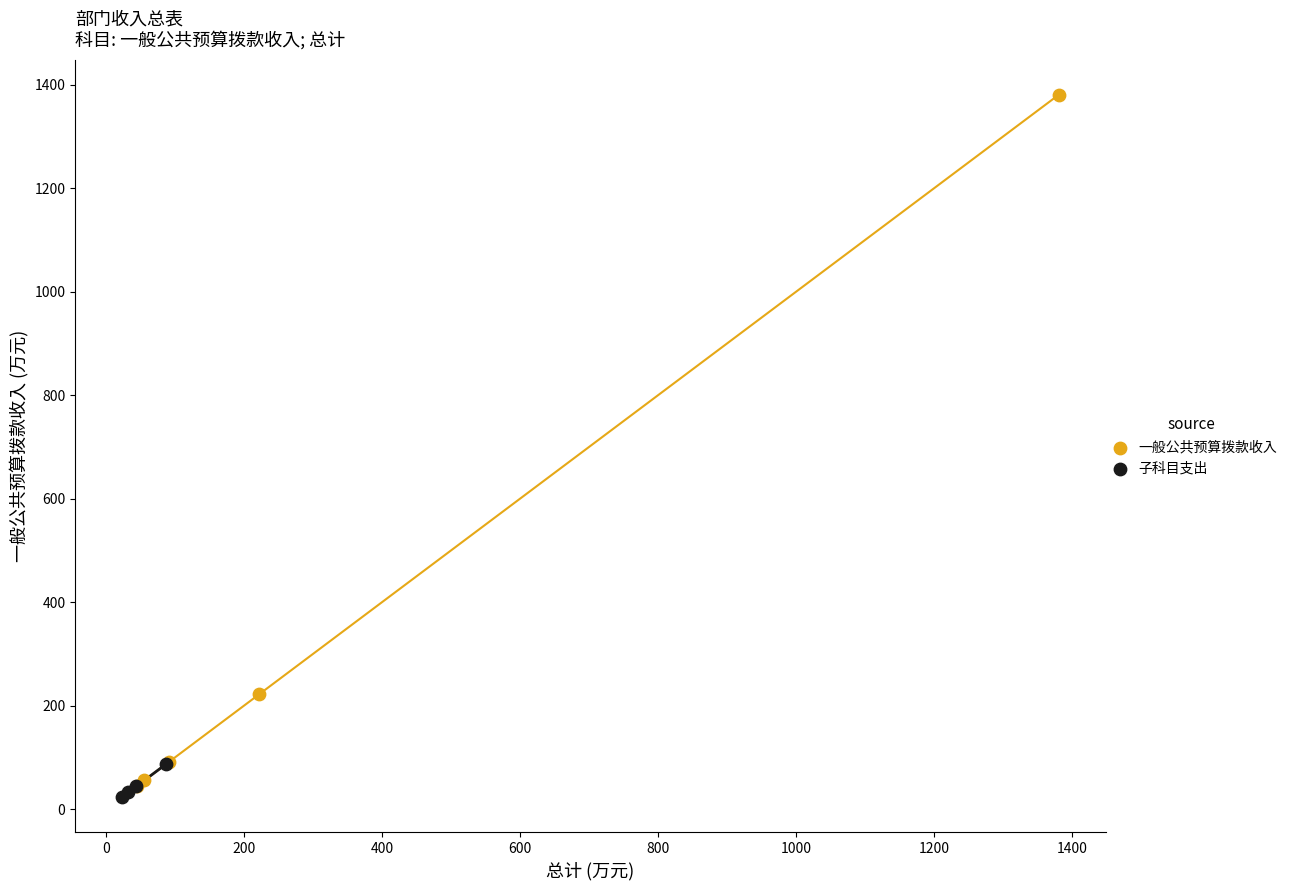

Which series reaches the maximum Y coordinate?

一般公共预算拨款收入